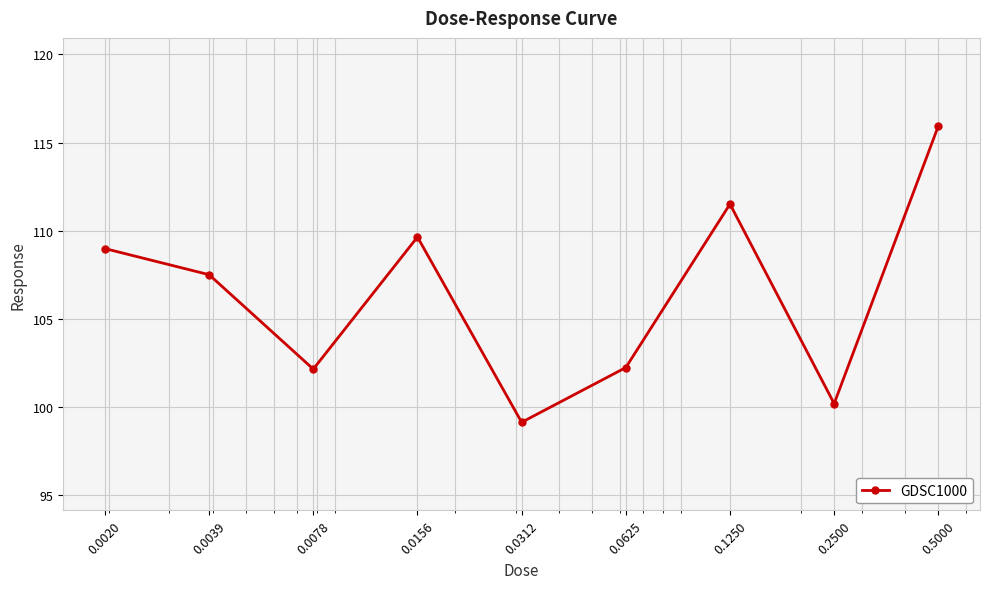

How many data points are less than 107?

4